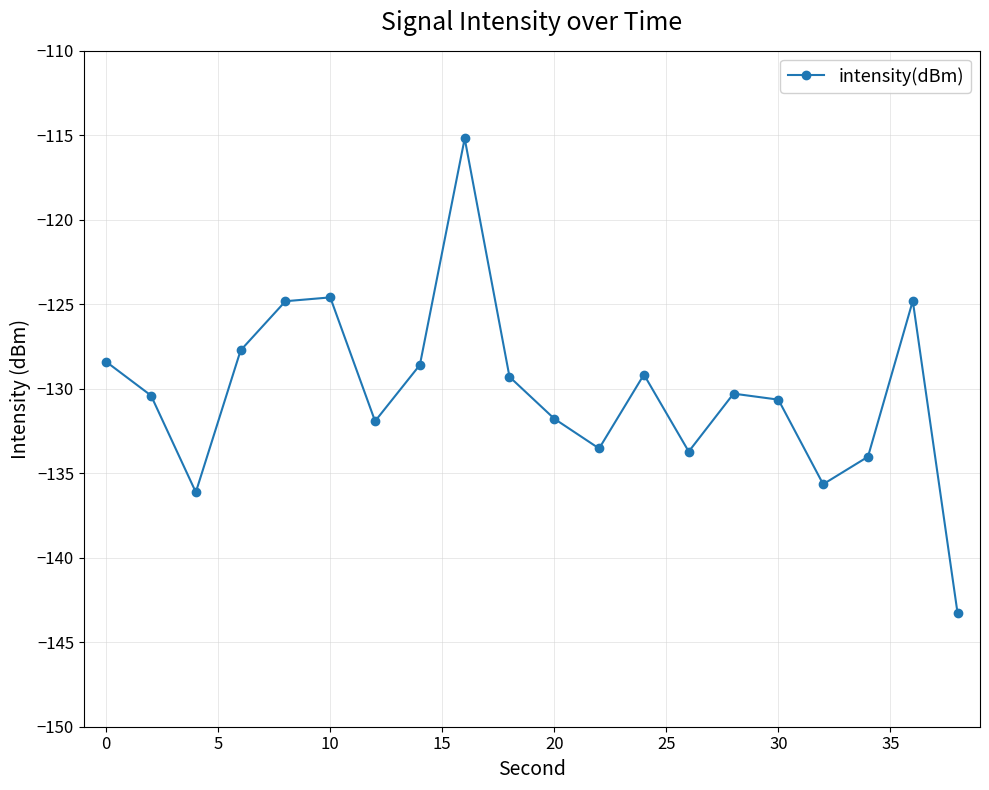

True or false: the data has more than 1 interior local peaks.

True